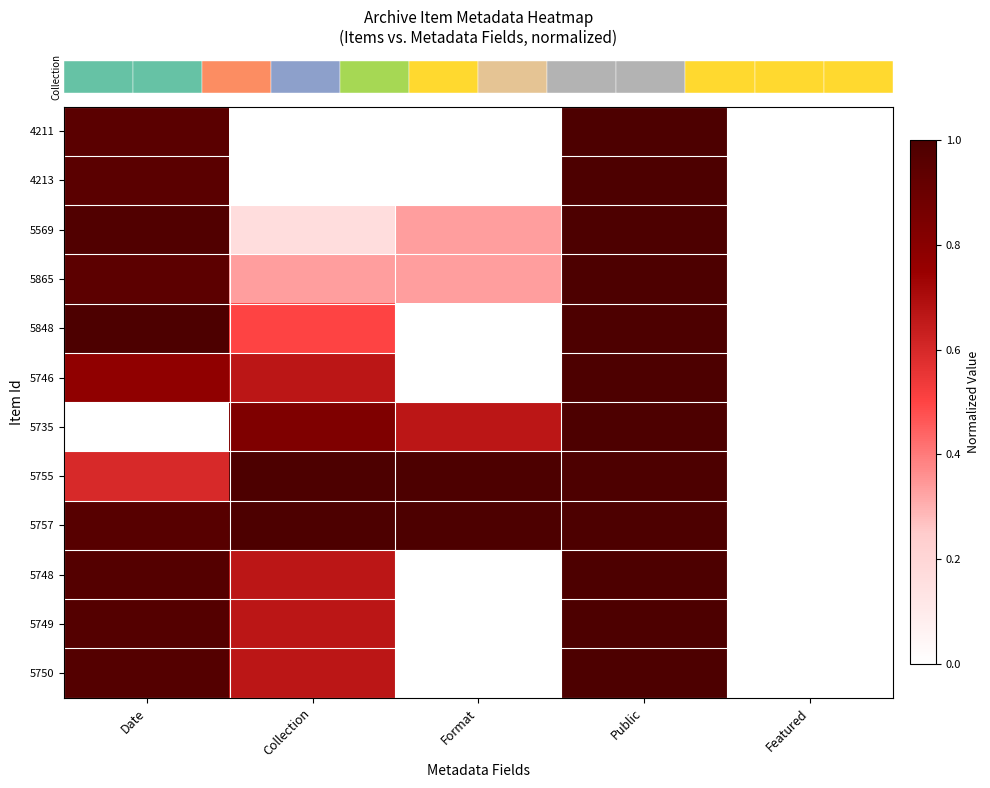

How many data points does each series have?

5